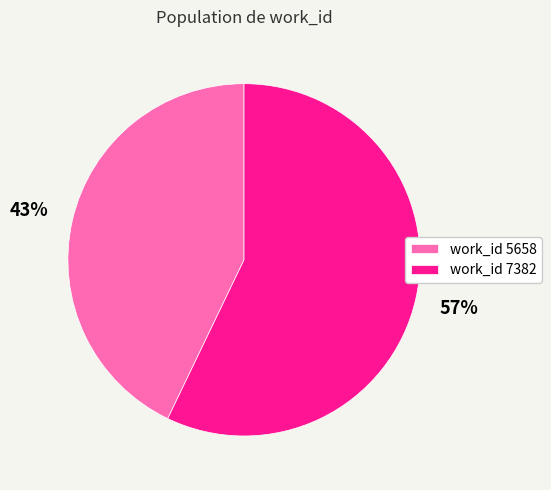

Combined, do work_id 5658 and work_id 7382 account for over 50%?

Yes